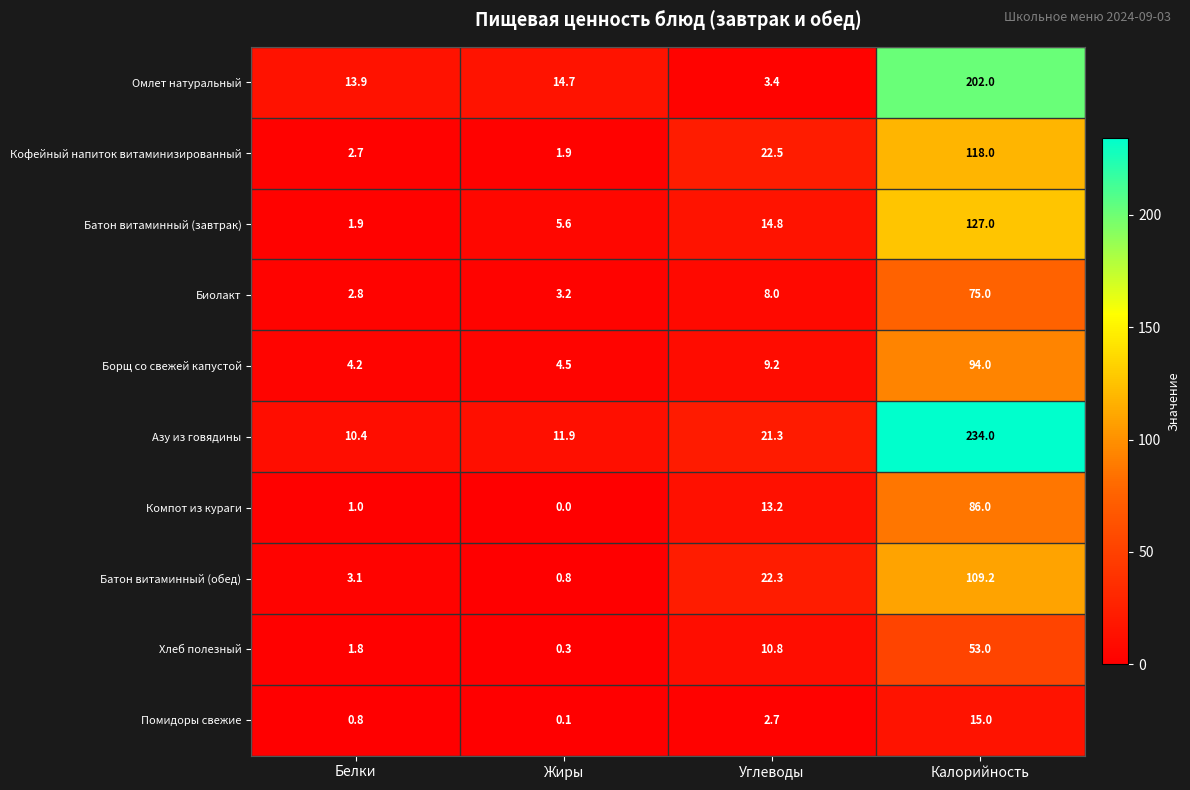

The Борщ со свежей капустой series shows 6.2 at Жиры. True or false?

False